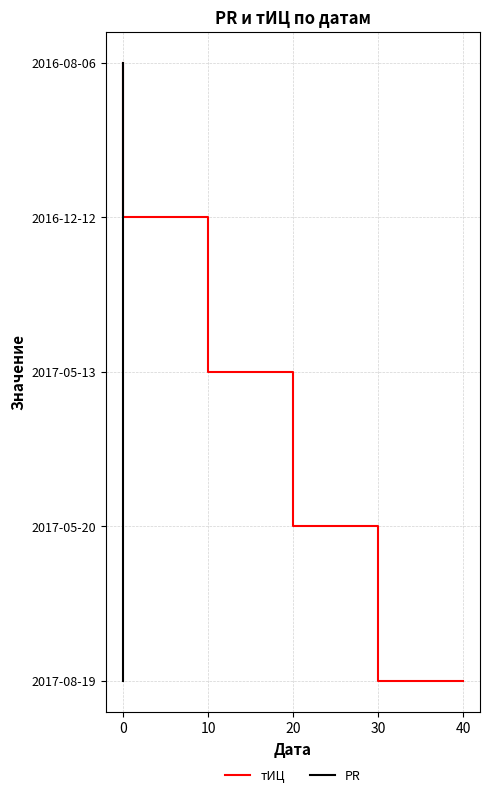

Rank the series at 0 from lowest to highest value.

тИЦ, PR